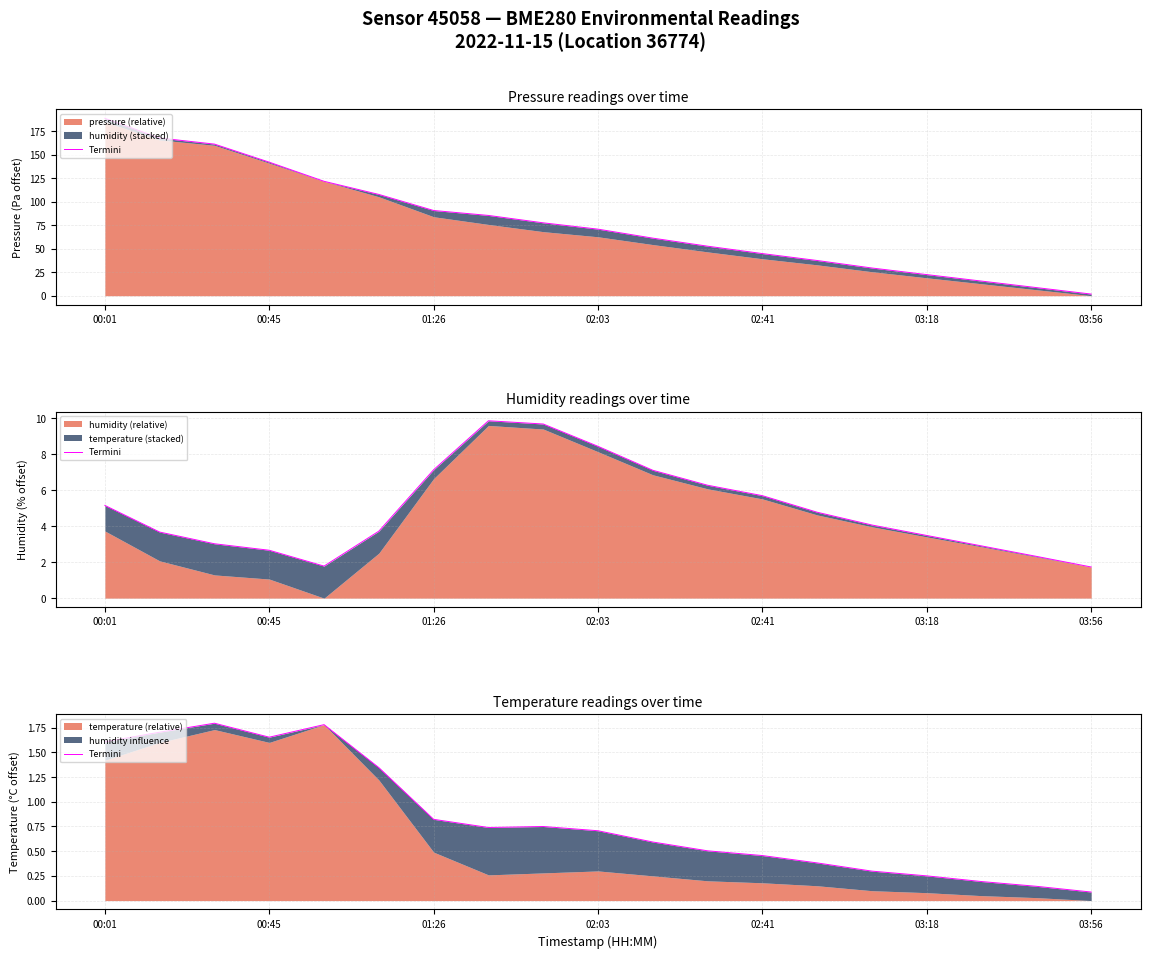

The value at 02:03 is 0.7. True or false?

True